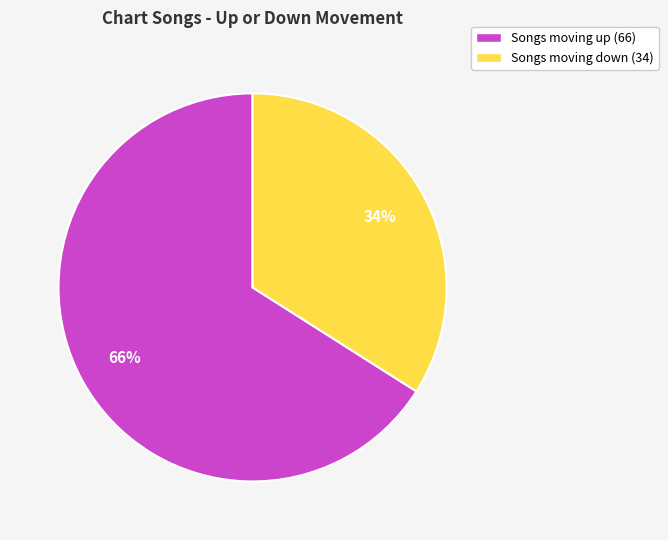

Count the number of slices in the pie.

2